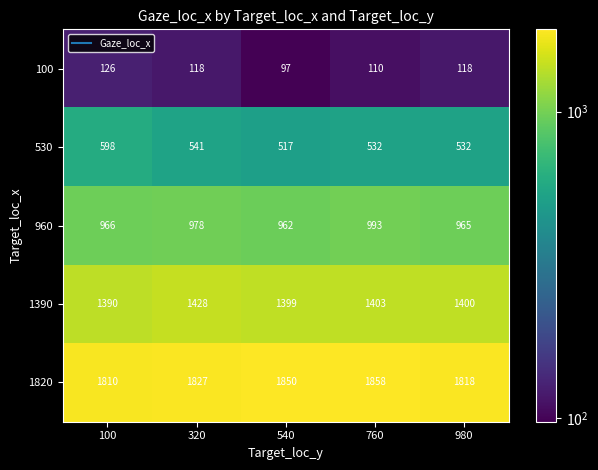

Reading right to left, what are all the values shown in this chart?

100: 118	110	97	118	126
530: 532	532	517	541	598
960: 965	993	962	978	966
1390: 1400	1403	1399	1428	1390
1820: 1818	1858	1850	1827	1810